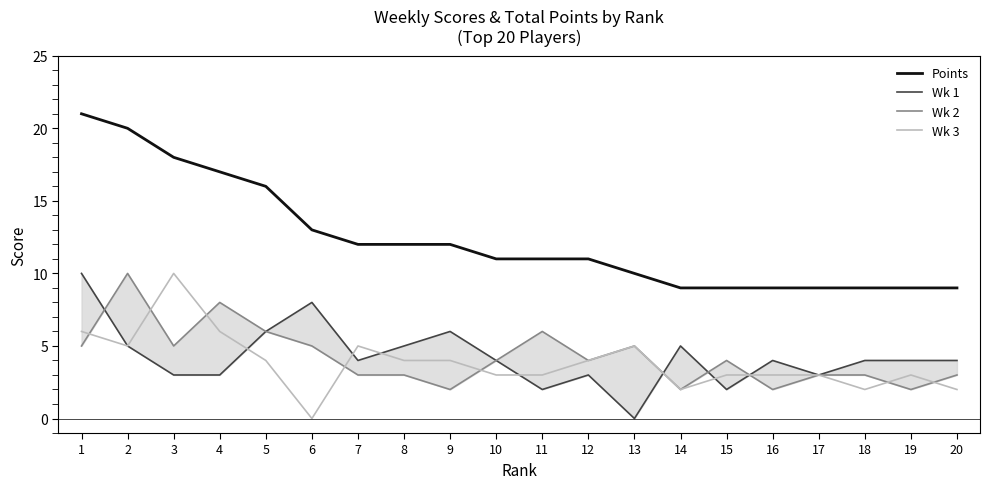

Which category has the lowest value across all series?

13